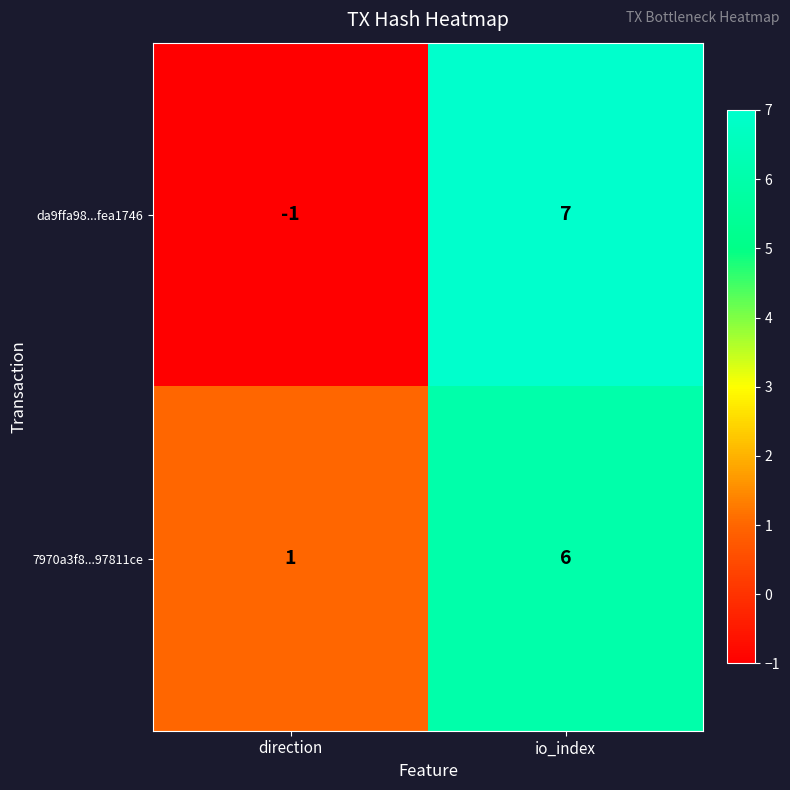

How many values in da9ffa98...fea1746 are below zero?

1